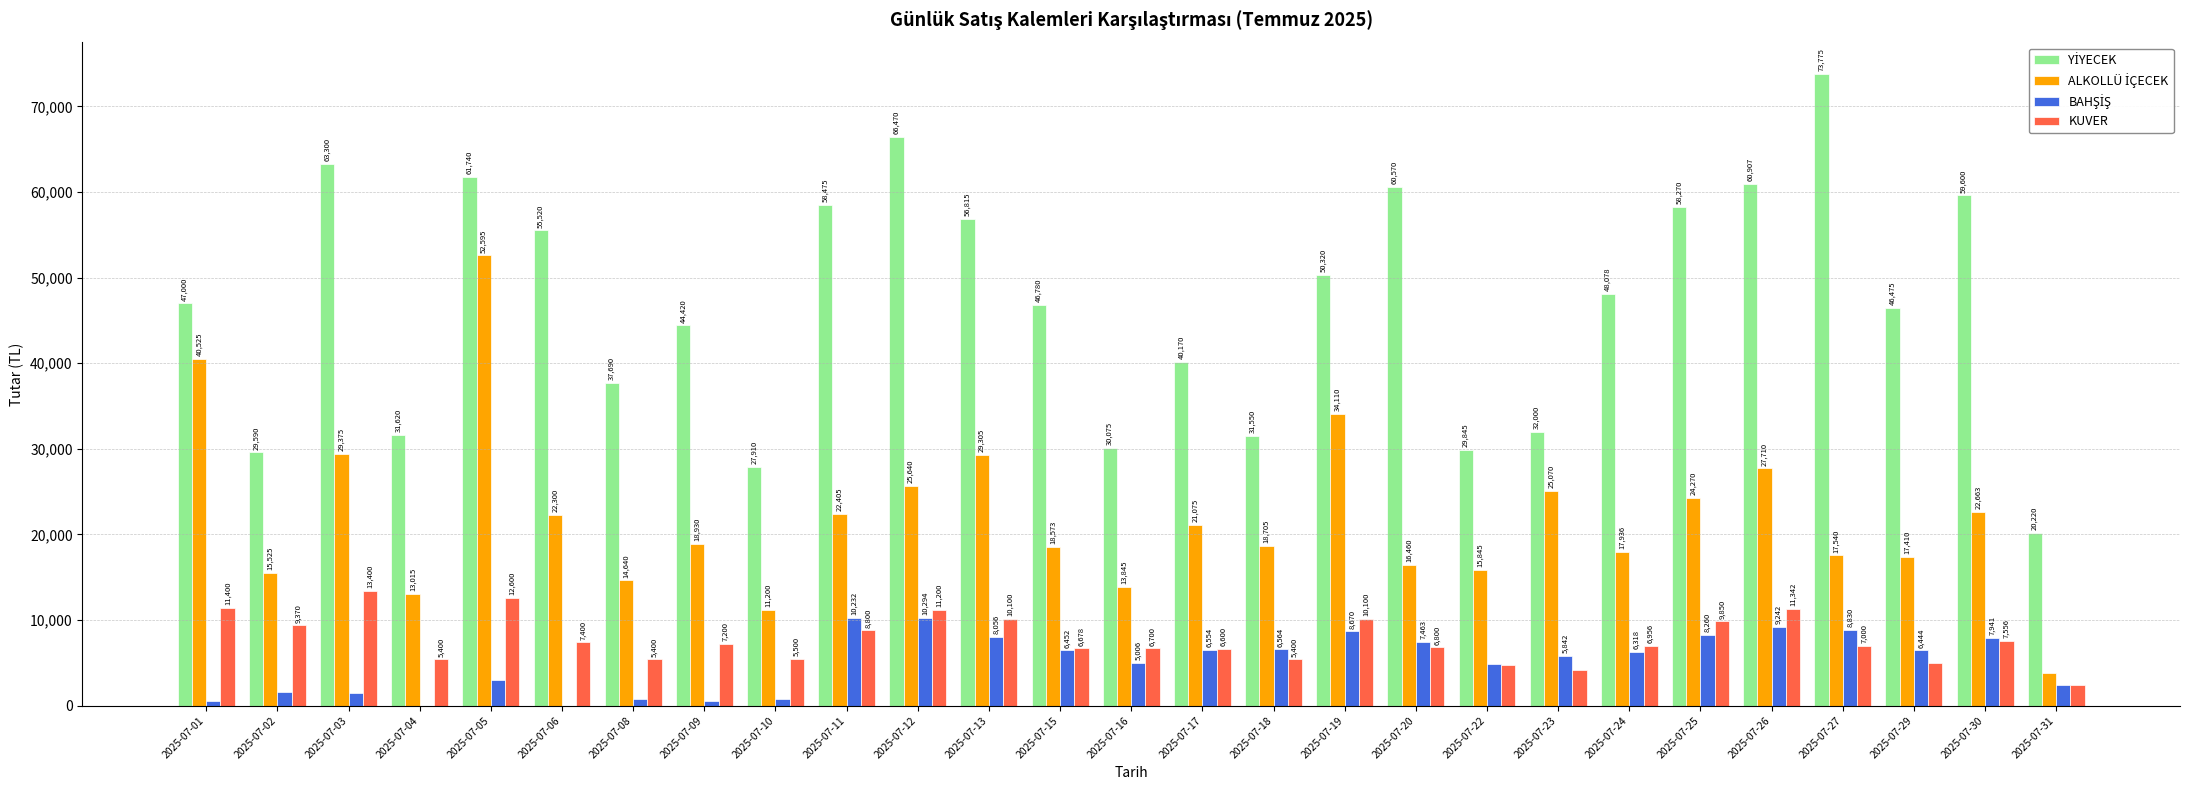

How many series are shown in this chart?

4